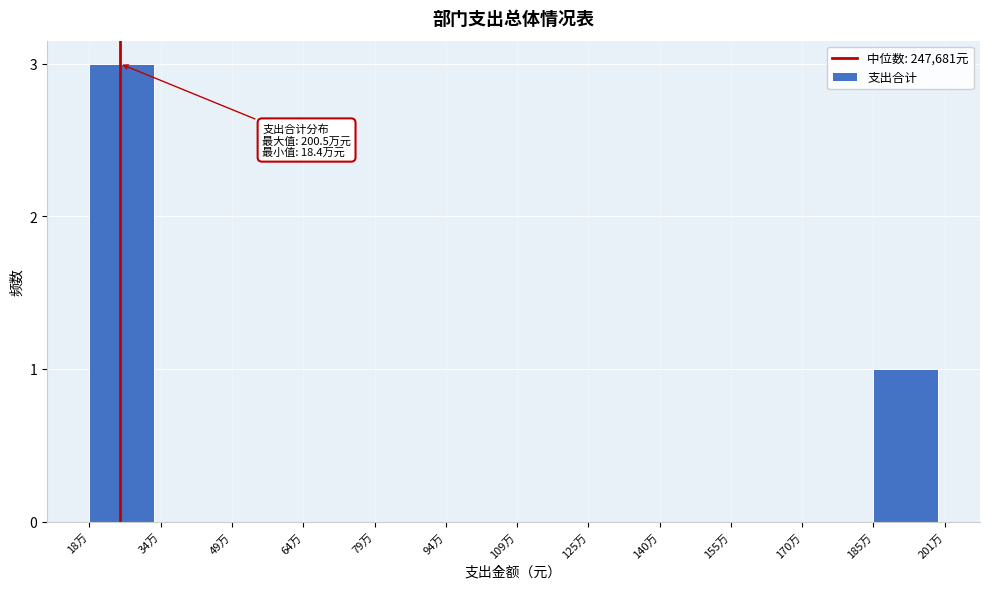

Reading left to right, extract all data points from this chart.

18万=3	34万=0	49万=0	64万=0	79万=0	94万=0	109万=0	125万=0	140万=0	155万=0	170万=0	185万=1